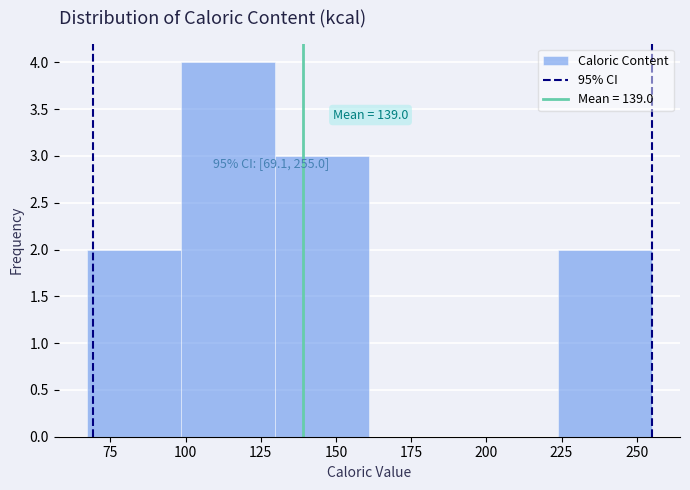

Over which range of the x-axis is the bar tallest?

100 to 130